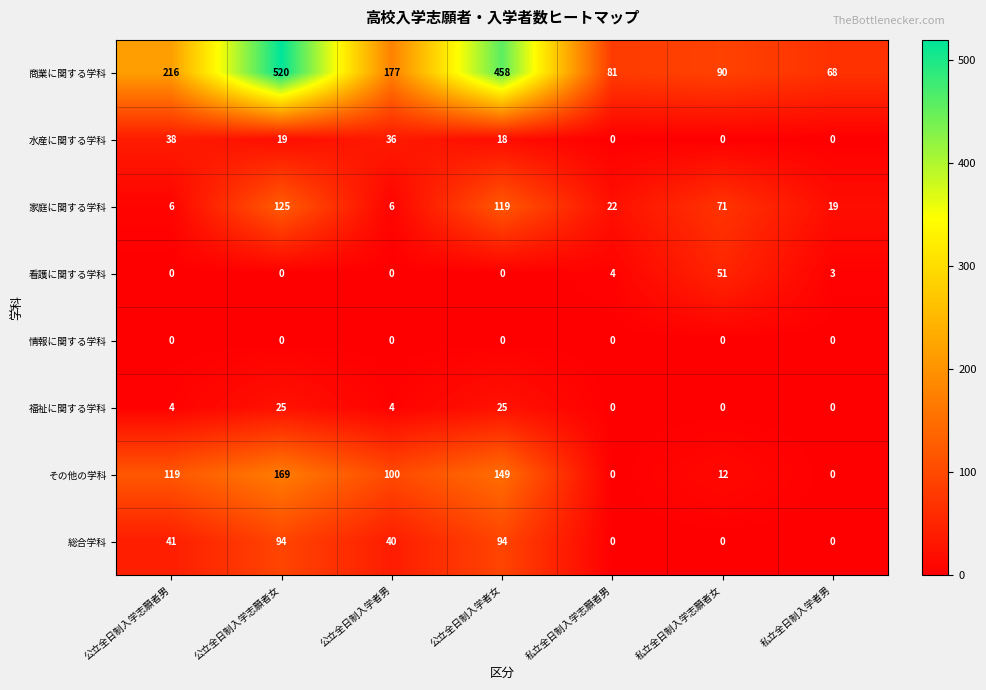

Which series has the largest total across all categories?

商業に関する学科